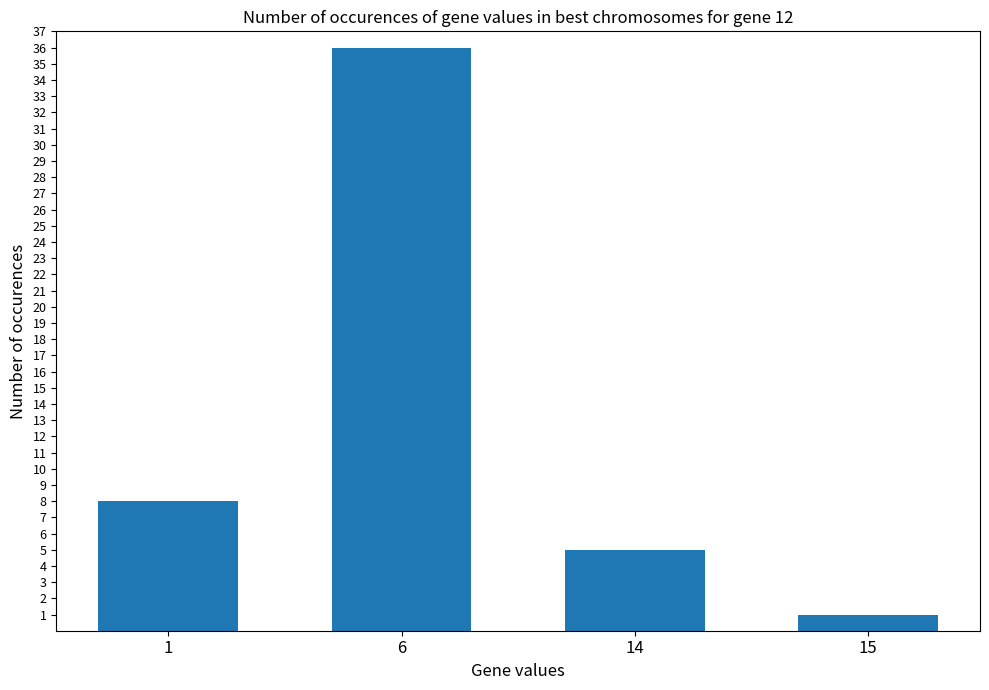

What is the ratio of the value at 14 to the value at 6?

0.1